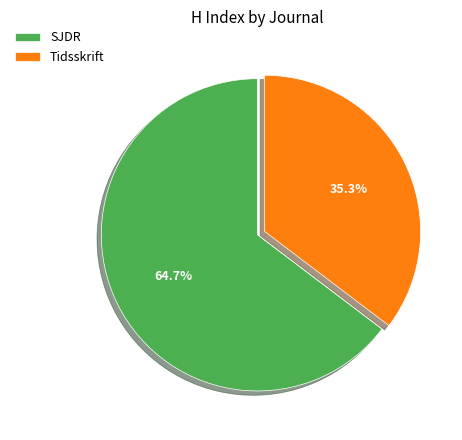

What is the ratio of the value at SJDR to the value at Tidsskrift?

1.8